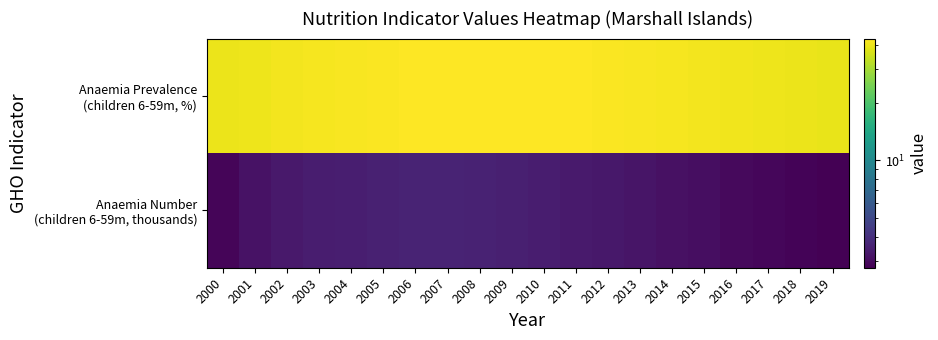

Which series has the largest total across all categories?

Anaemia Prevalence (children 6-59m, %)